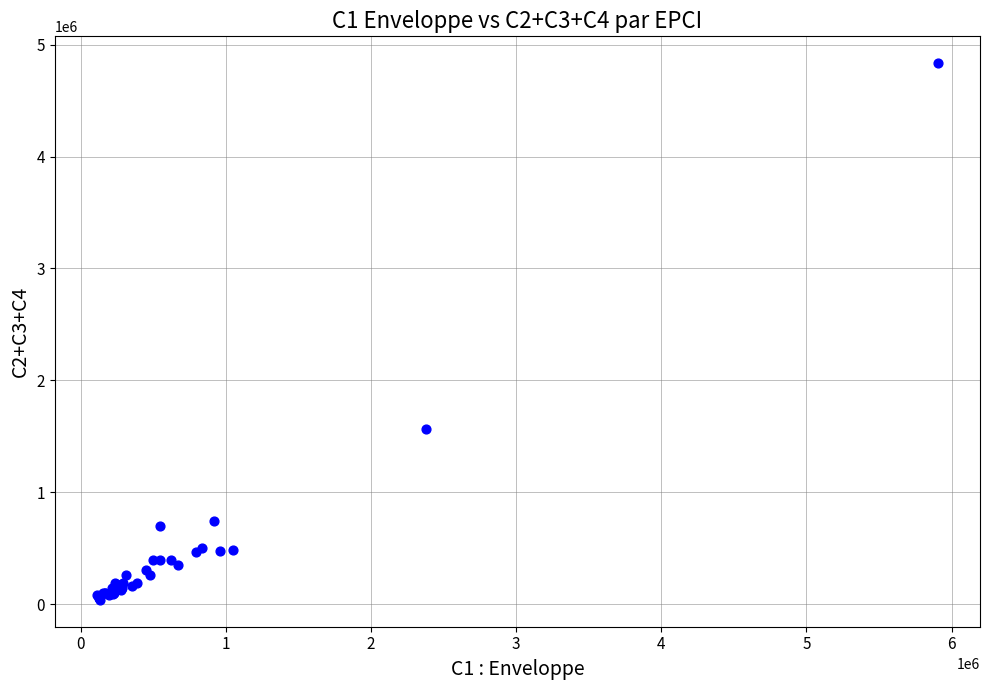

What Y value in the scatter plot is closest to 2436250?

1566500